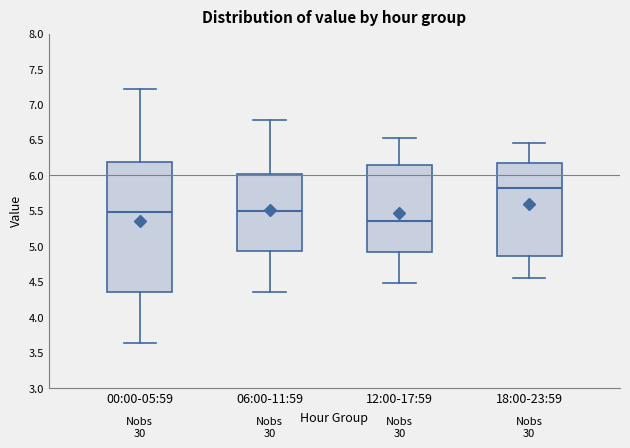

Reading left to right, read every box against the y-axis: the position of its median line, the range the box covers, and the ends of its whiskers. The values are not printed on the chart, so give them approximately, as read against the axis.

00:00-05:59: median 5.50, box 4.35 to 6.20, whiskers 3.65 to 7.20
06:00-11:59: median 5.50, box 4.95 to 6.00, whiskers 4.35 to 6.80
12:00-17:59: median 5.35, box 4.90 to 6.15, whiskers 4.50 to 6.50
18:00-23:59: median 5.80, box 4.85 to 6.15, whiskers 4.55 to 6.45